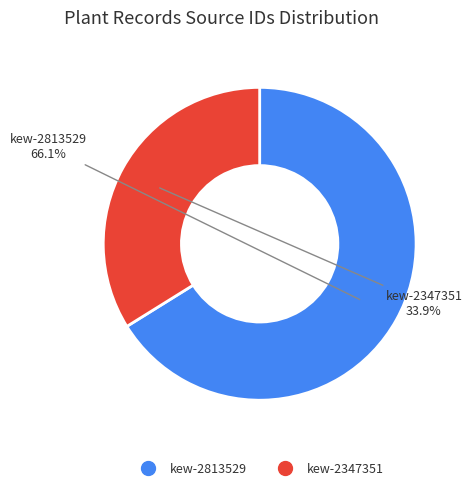

Is the sum of kew-2347351 and kew-2813529 greater than half?

Yes